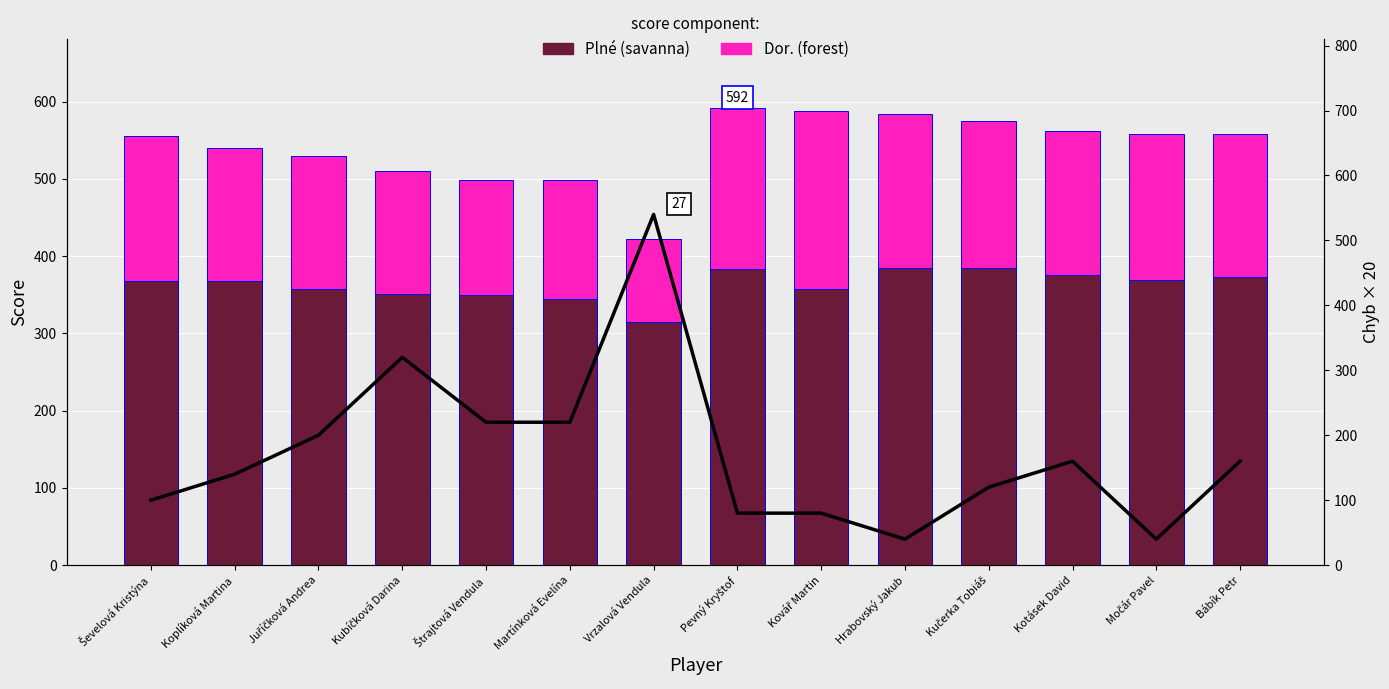

What is the label of the 2nd bar from the right?

Močár Pavel